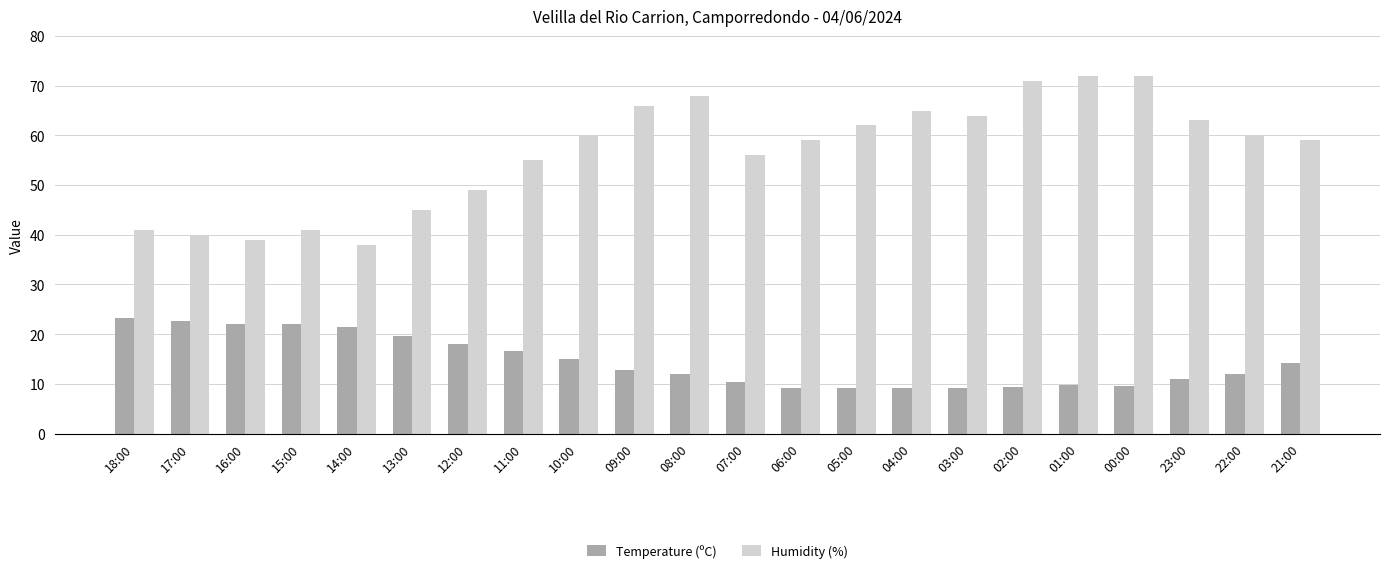

Which category has the lowest value in the Humidity (%) series?

14:00